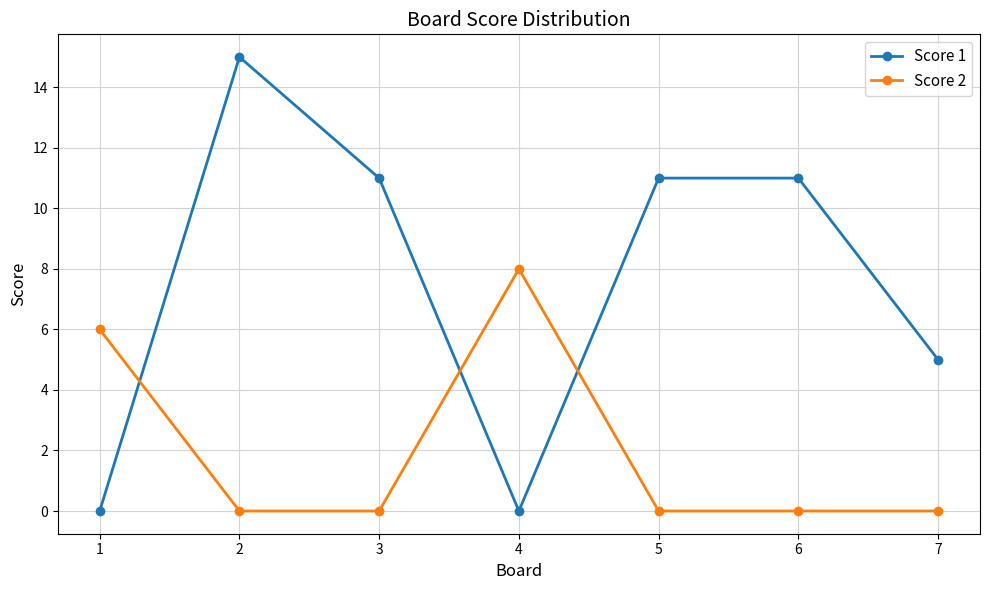

At which label does Score 2 reach its peak?

4